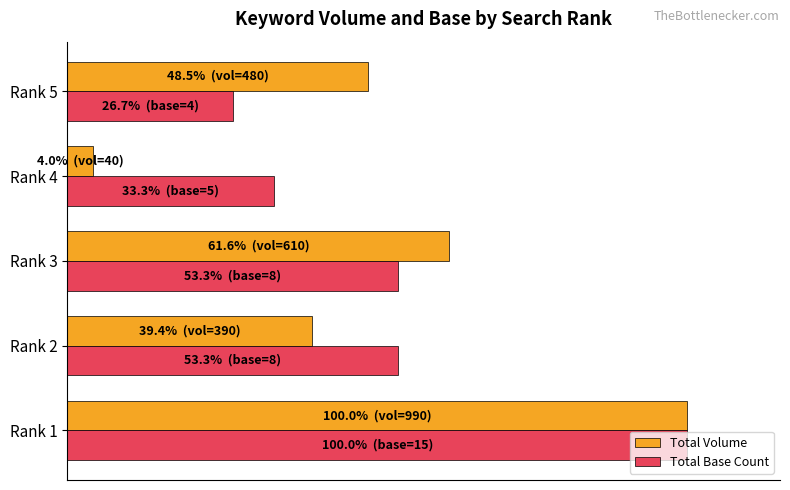

Reading left to right, extract all data points from this chart.

Total Volume: 100.0	39.4	61.6	4.0	48.5
Total Base Count: 100.0	53.3	53.3	33.3	26.7